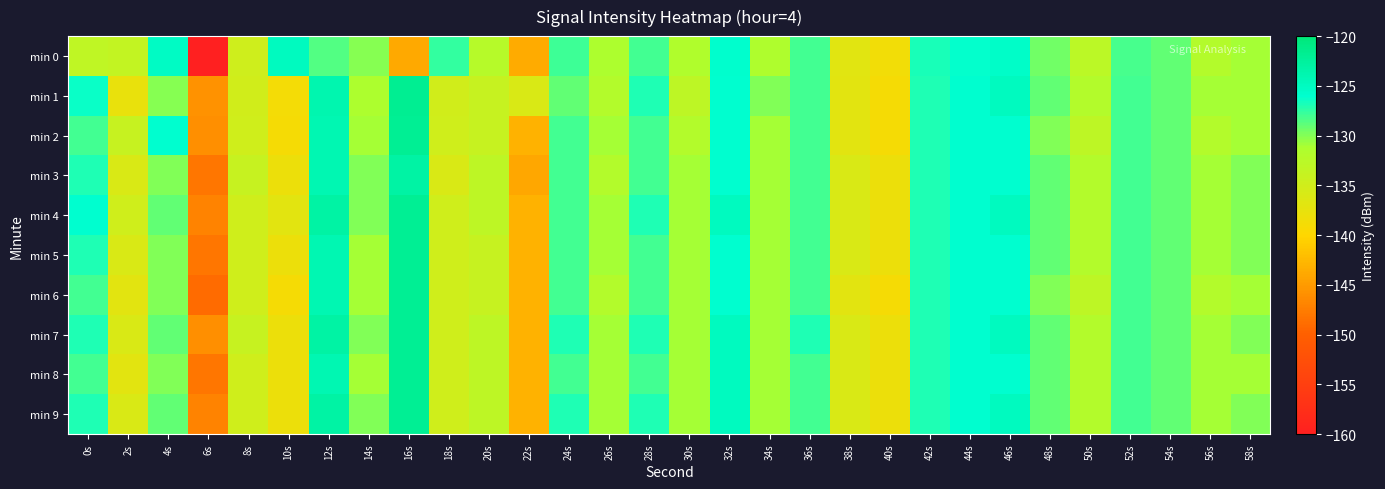

What is the spread (max minus min) of values at 10s?

14.2